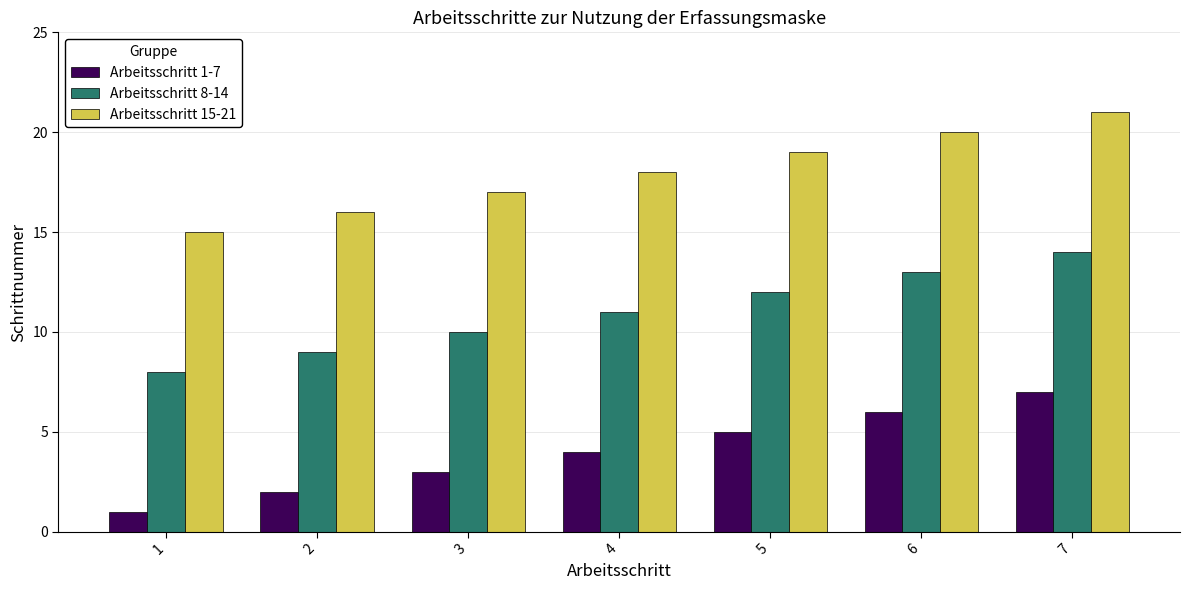

Is the value of Arbeitsschritt 15-21 at 2 greater than the value of Arbeitsschritt 1-7 at 1?

Yes